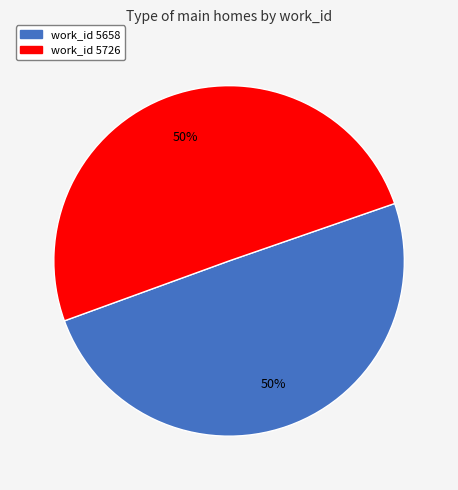

What percentage is the work_id 5726 slice, to the nearest percent?

50%